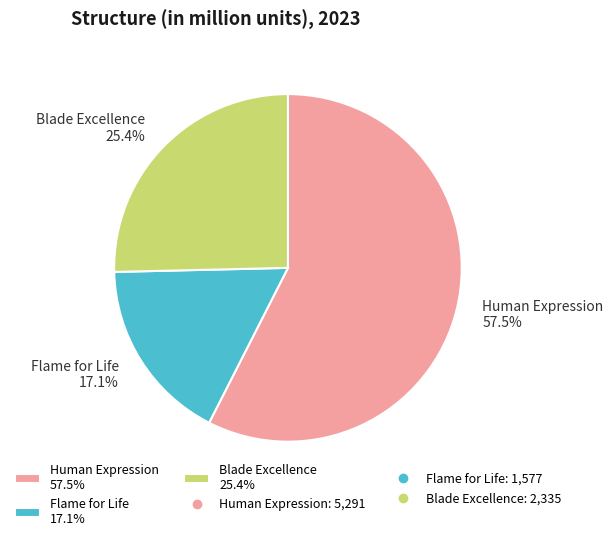

Is it true that Flame for Life is 6% of the pie?

False